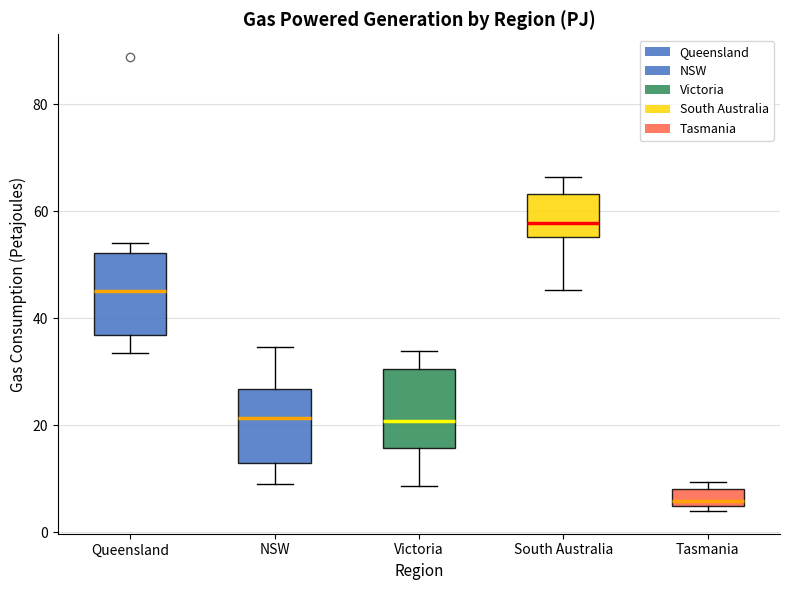

Reading left to right, read every box against the y-axis: the position of its median line, the range the box covers, and the ends of its whiskers. The values are not printed on the chart, so give them approximately, as read against the axis.

Queensland: median 46, box 36 to 52, whiskers 34 to 54
NSW: median 22, box 12 to 26, whiskers 10 to 34
Victoria: median 20, box 16 to 30, whiskers 8 to 34
South Australia: median 58, box 56 to 64, whiskers 46 to 66
Tasmania: median 6, box 4 to 8, whiskers 4 (just below the box's lower edge) to 10